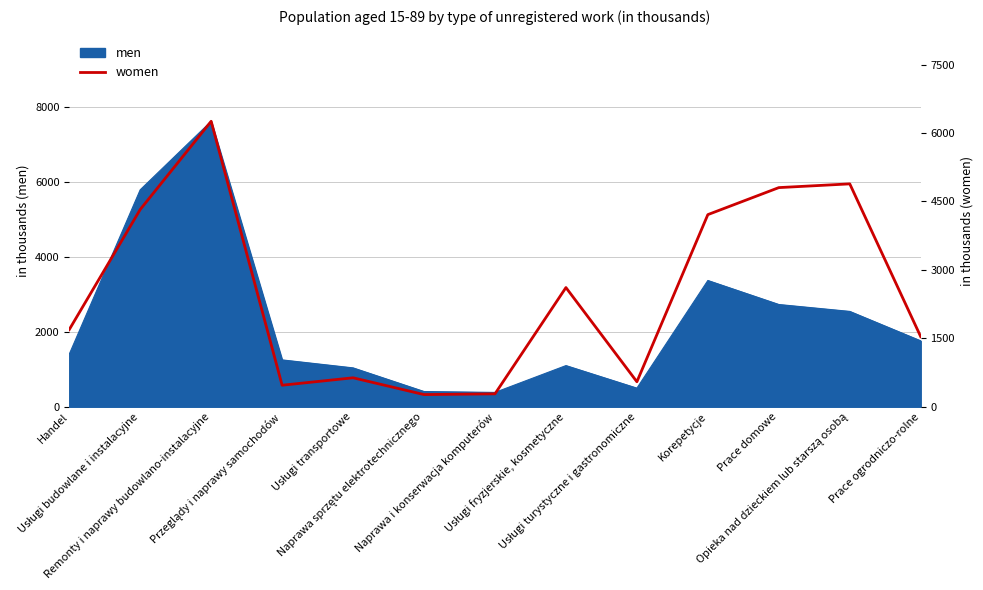

Approximately how many times larger is the value at Prace domowe compared to Usługi budowlane i instalacyjne?

1.1